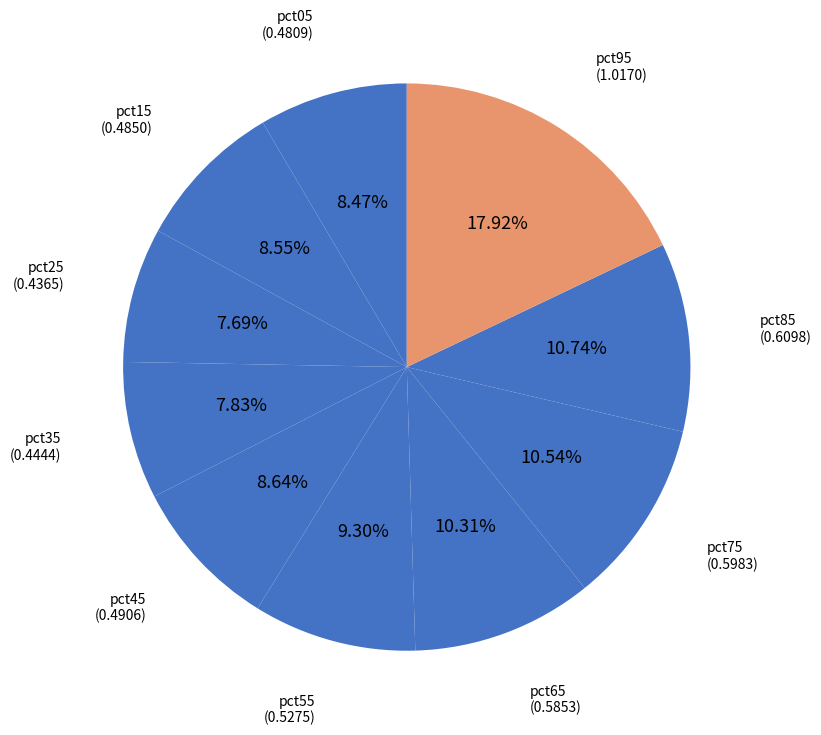

Count the number of slices in the pie.

10